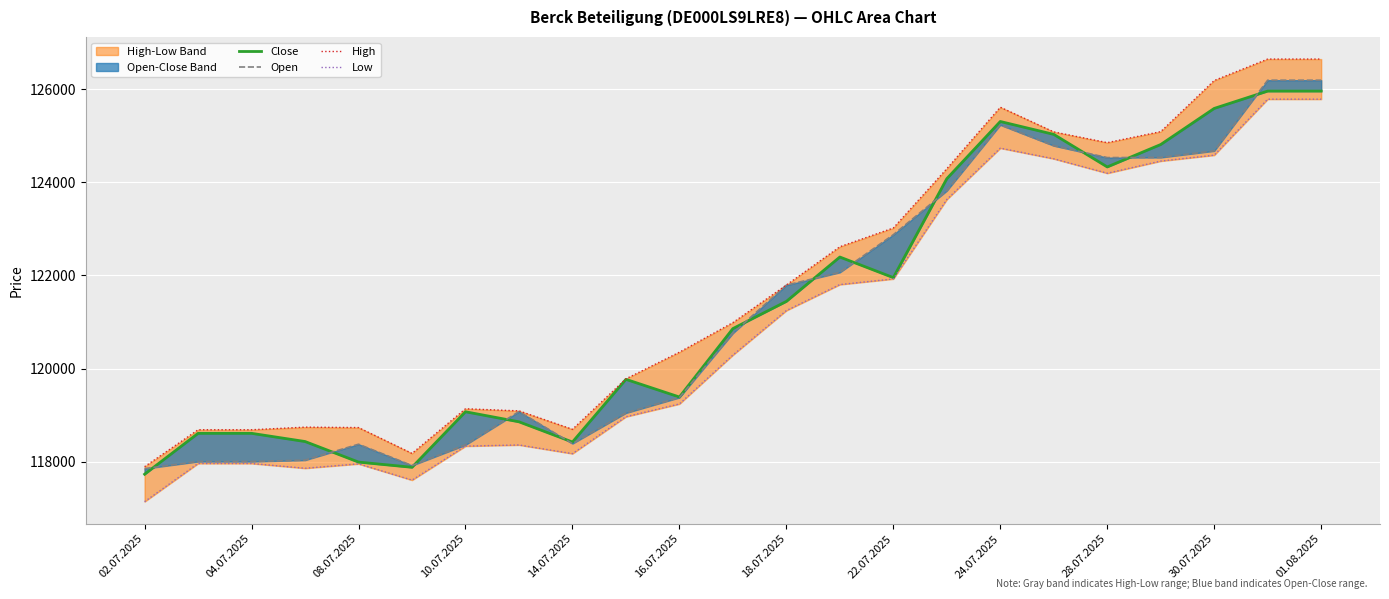

Reading left to right, transcribe all the data shown in this chart.

Close: 117727	118606	118606	118430	117988	117876	119070	118854	118419	119767	119387	120858	121443	122397	121954	124081	125311	125034	124334	124816	125592	125965	125965
Open: 117847	118000	118000	118030	118372	117914	118358	119074	118385	119044	119376	120759	121792	122067	122877	123822	125238	124790	124535	124538	124679	126199	126199
High: 117889	118683	118683	118739	118730	118174	119134	119089	118693	119778	120351	120987	121795	122618	123021	124296	125618	125087	124856	125093	126192	126653	126653
Low: 117137	117958	117958	117855	117950	117600	118331	118356	118169	118963	119238	120289	121246	121805	121926	123634	124738	124509	124198	124460	124587	125791	125791